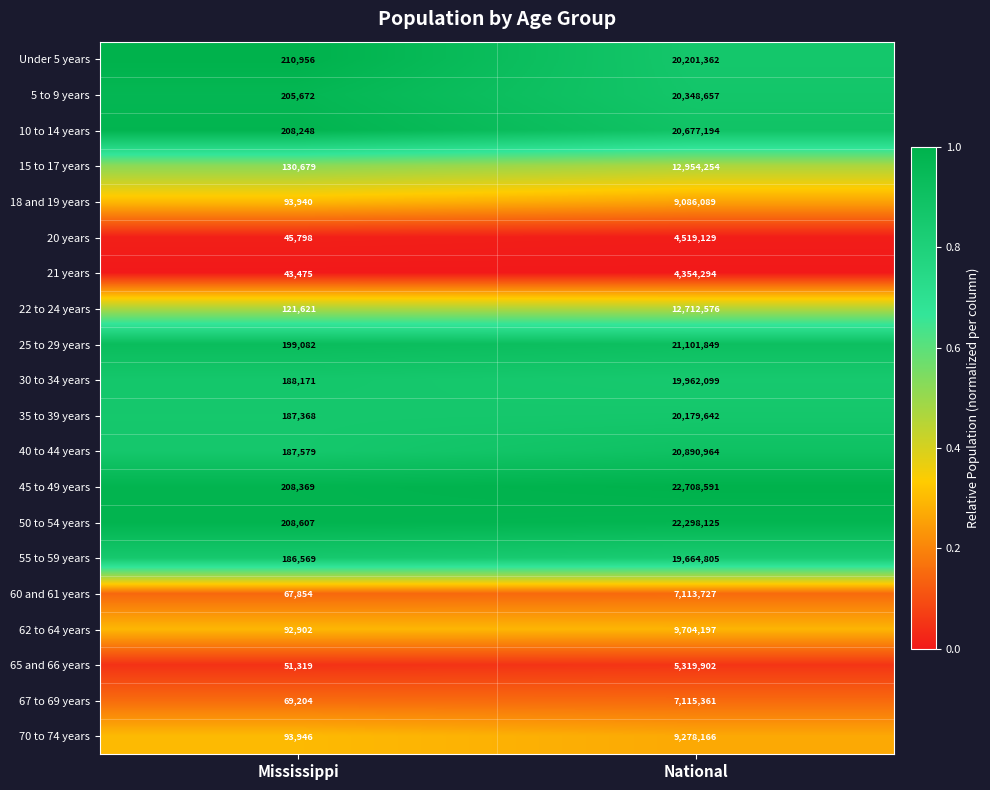

The 60 and 61 years series shows 7113727 at National. True or false?

True